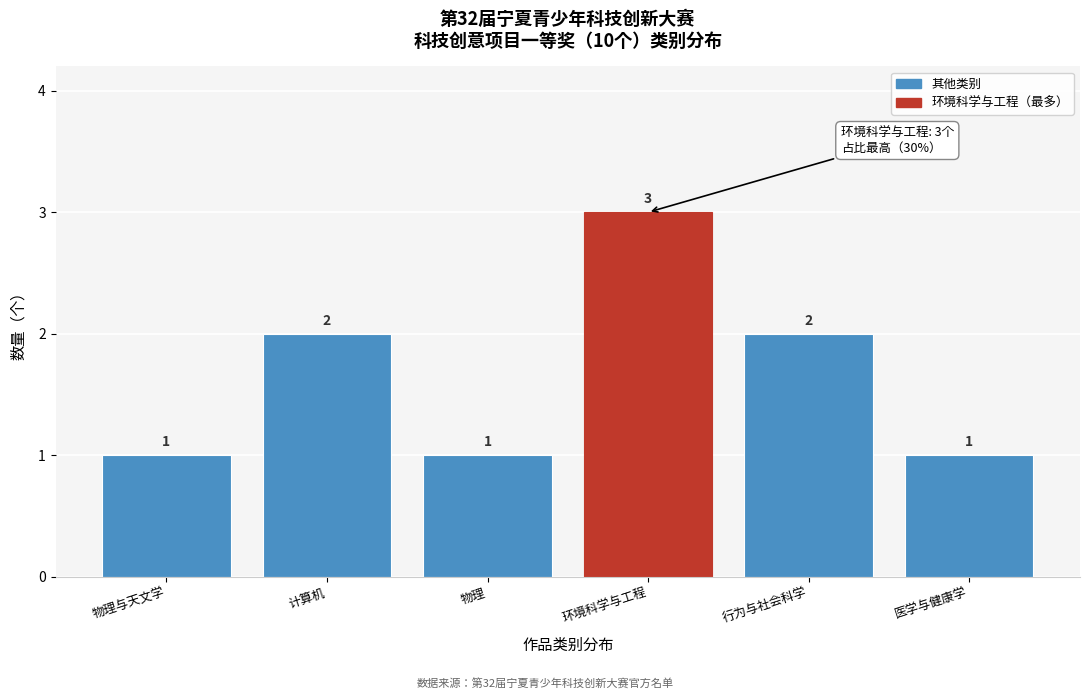

Reading right to left, list all the values displayed in this chart.

1	2	3	1	2	1